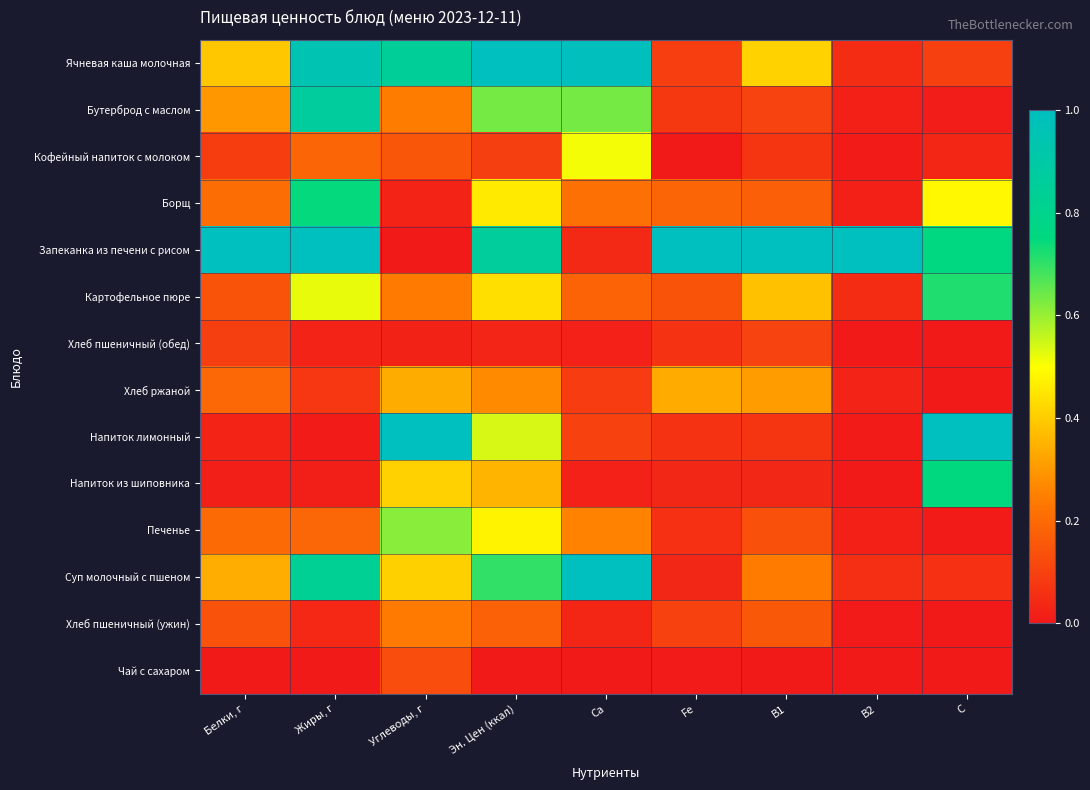

Rank the series by their maximum value, from highest to lowest.

Ячневая каша молочная, Запеканка из печени с рисом, Напиток лимонный, Суп молочный с пшеном, Бутерброд с маслом, Напиток из шиповника, Борщ, Картофельное пюре, Печенье, Кофейный напиток с молоком, Хлеб ржаной, Хлеб пшеничный (ужин), Чай с сахаром, Хлеб пшеничный (обед)